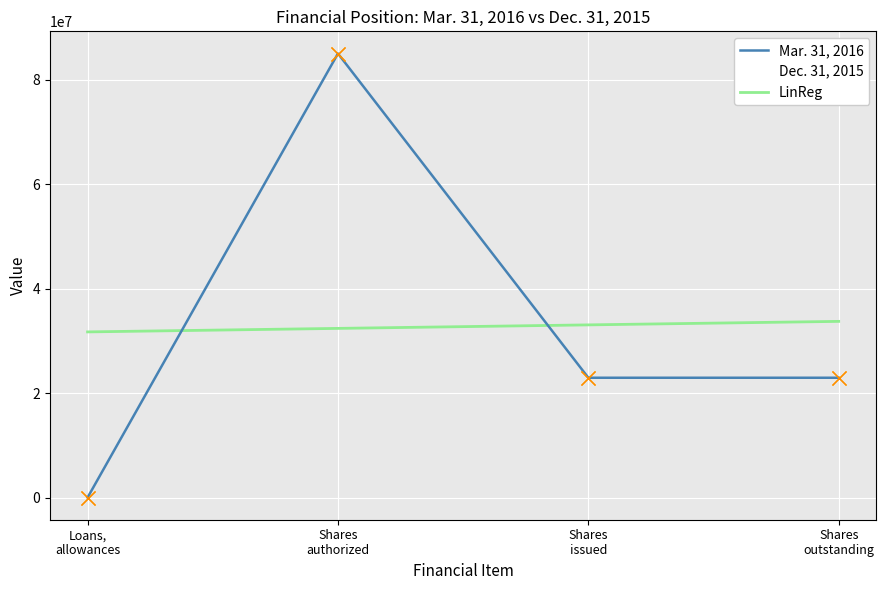

At which category is the sum across all series the highest?

Shares authorized